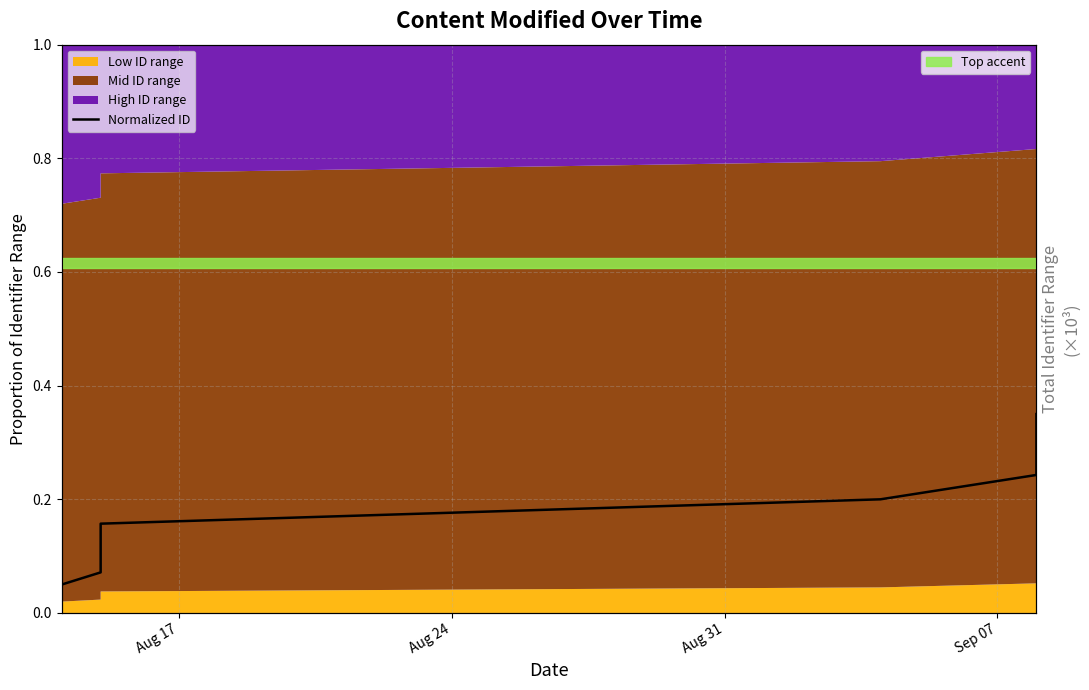

What is the average value?

0.2